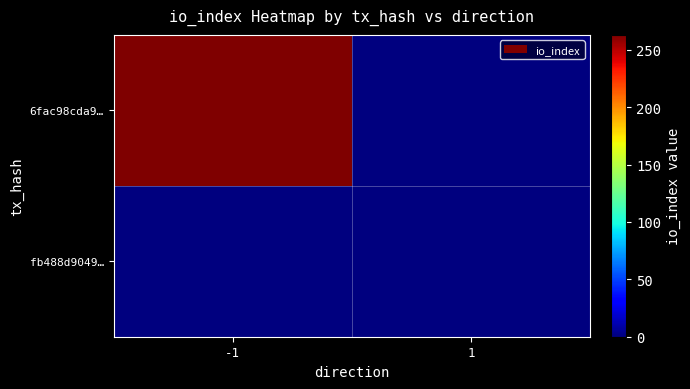

At how many categories does at least one series exceed 241?

1